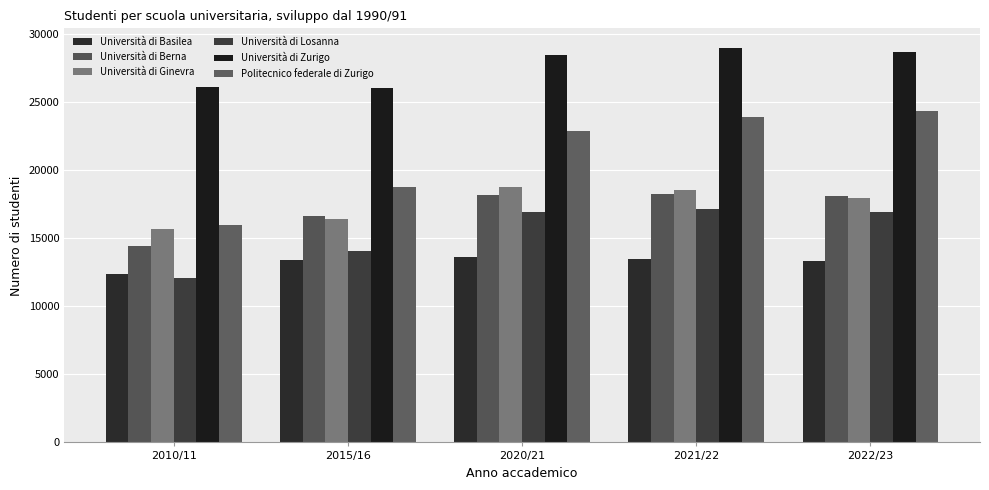

What is the greatest value displayed?

28988